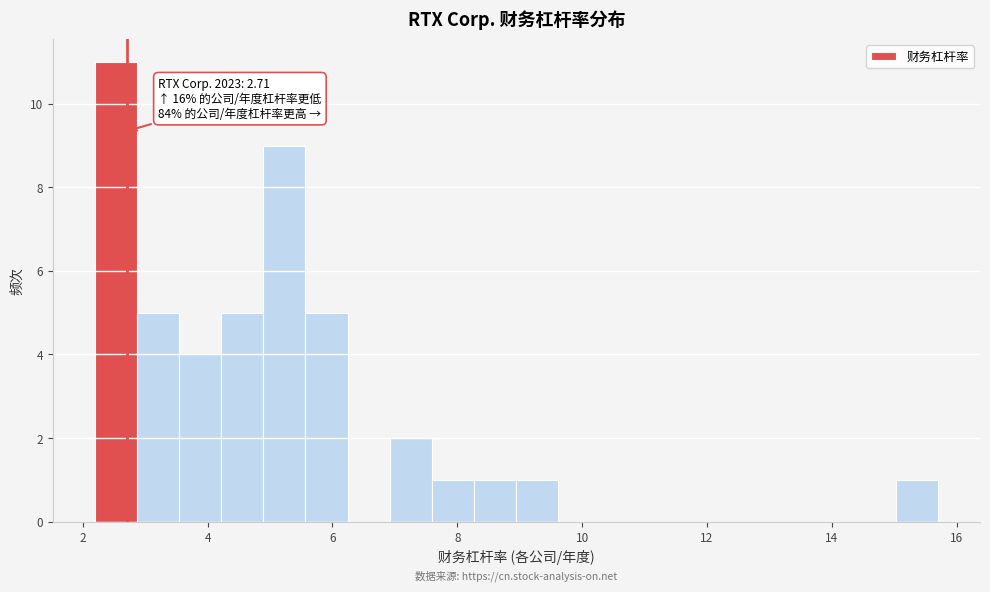

Around what value on the x-axis is the tallest bar? Give the approximate position of its centre, as read against the axis.

2.6